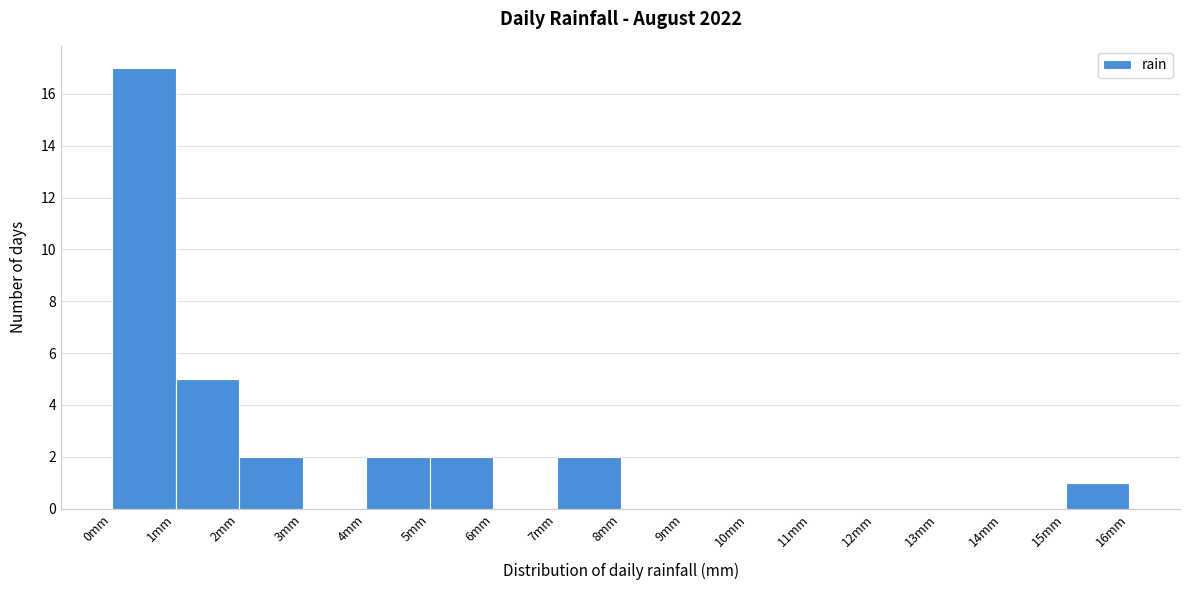

Reading left to right, list every bar in this chart as the range it spans on the x-axis followed by its height. The values are not printed on the chart, so give them approximately, as read against the axis.

0 to 1: 17
1 to 2: 5
2 to 3: 2
3 to 4: 0
4 to 5: 2
5 to 6: 2
6 to 7: 0
7 to 8: 2
8 to 9: 0
9 to 10: 0
10 to 11: 0
11 to 12: 0
12 to 13: 0
13 to 14: 0
14 to 15: 0
15 to 16: 1